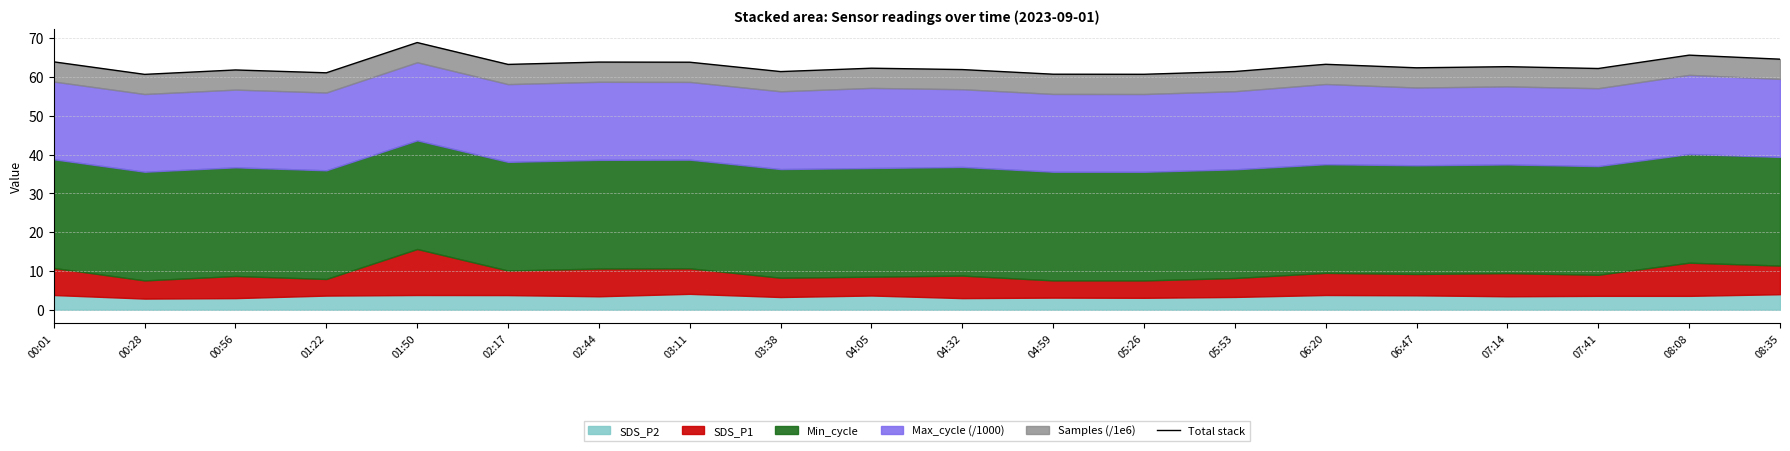

What is the difference between the maximum and minimum values?

8.2